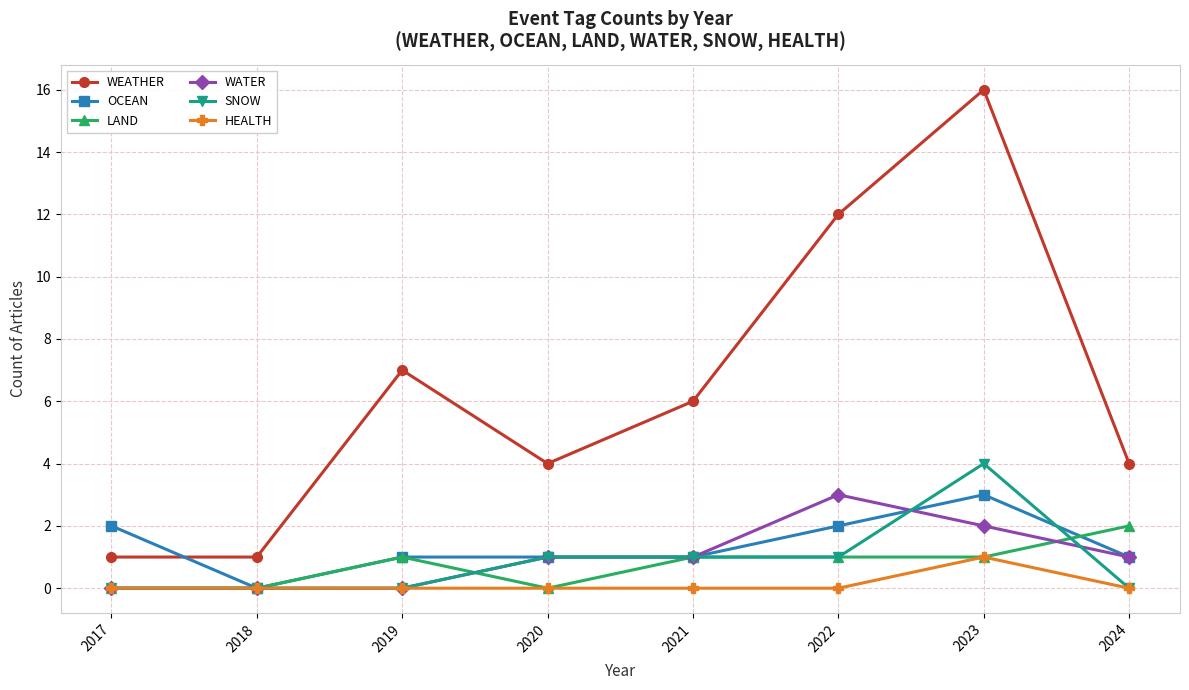

True or false: HEALTH has more than 0 interior local peaks.

True